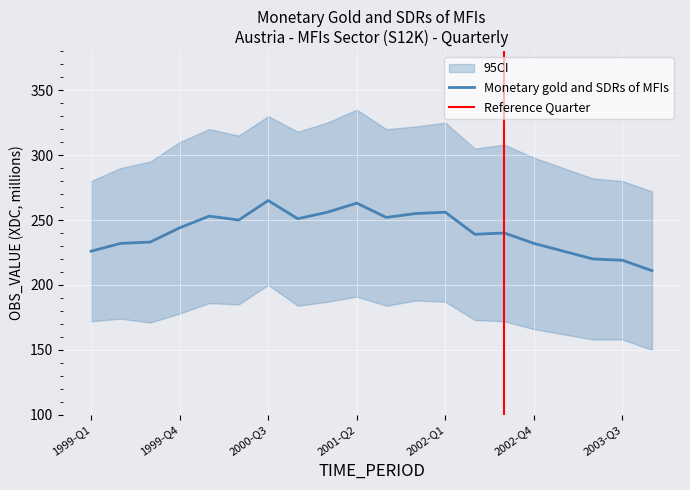

Count the number of values greater than 244.

9